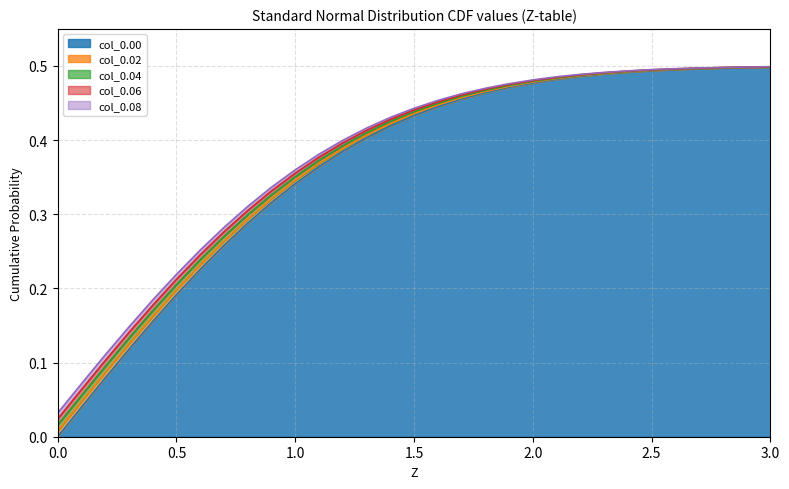

Reading left to right, transcribe all the data shown in this chart.

0.00: 0.0	0.0	0.1	0.1	0.2	0.2	0.2	0.3	0.3	0.3	0.3	0.4	0.4	0.4	0.4	0.4	0.4	0.5	0.5	0.5	0.5	0.5	0.5	0.5	0.5	0.5	0.5	0.5	0.5	0.5	0.5
0.02: 0.0	0.0	0.1	0.1	0.2	0.2	0.2	0.3	0.3	0.3	0.3	0.4	0.4	0.4	0.4	0.4	0.4	0.5	0.5	0.5	0.5	0.5	0.5	0.5	0.5	0.5	0.5	0.5	0.5	0.5	0.5
0.04: 0.0	0.1	0.1	0.1	0.2	0.2	0.2	0.3	0.3	0.3	0.4	0.4	0.4	0.4	0.4	0.4	0.4	0.5	0.5	0.5	0.5	0.5	0.5	0.5	0.5	0.5	0.5	0.5	0.5	0.5	0.5
0.06: 0.0	0.1	0.1	0.1	0.2	0.2	0.2	0.3	0.3	0.3	0.4	0.4	0.4	0.4	0.4	0.4	0.5	0.5	0.5	0.5	0.5	0.5	0.5	0.5	0.5	0.5	0.5	0.5	0.5	0.5	0.5
0.08: 0.0	0.1	0.1	0.1	0.2	0.2	0.3	0.3	0.3	0.3	0.4	0.4	0.4	0.4	0.4	0.4	0.5	0.5	0.5	0.5	0.5	0.5	0.5	0.5	0.5	0.5	0.5	0.5	0.5	0.5	0.5